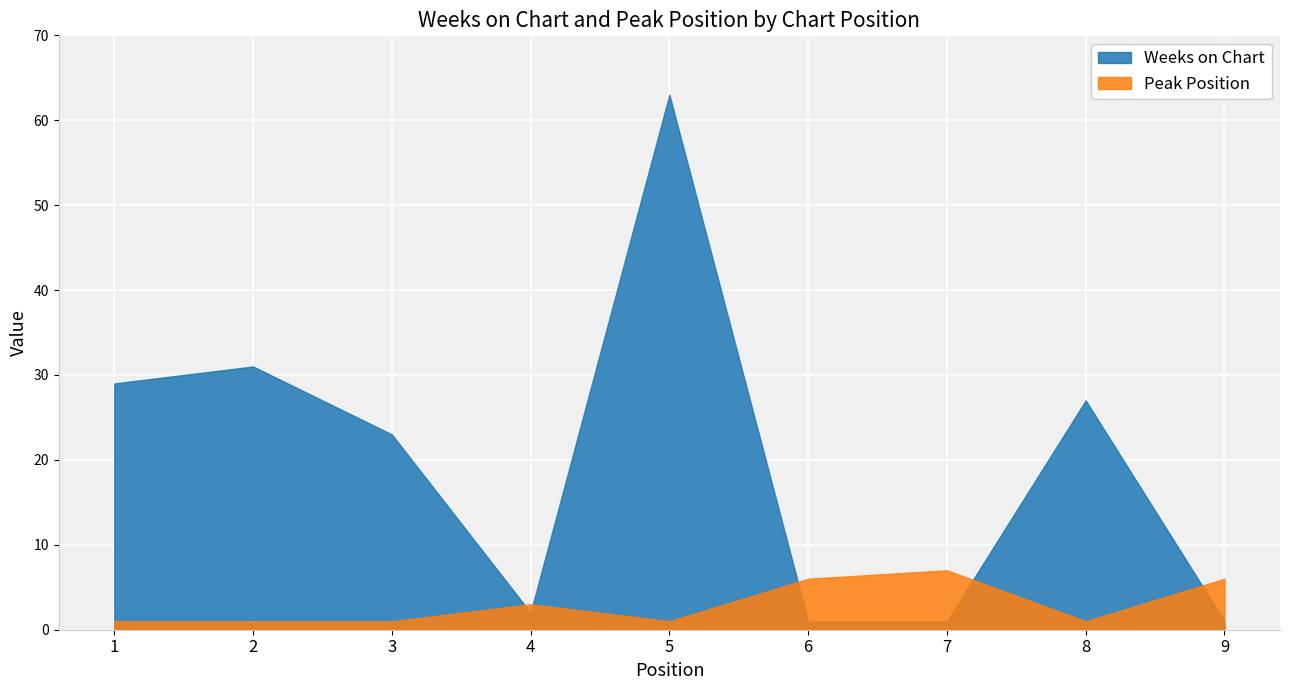

What is the highest value of the Peak Position series?

7